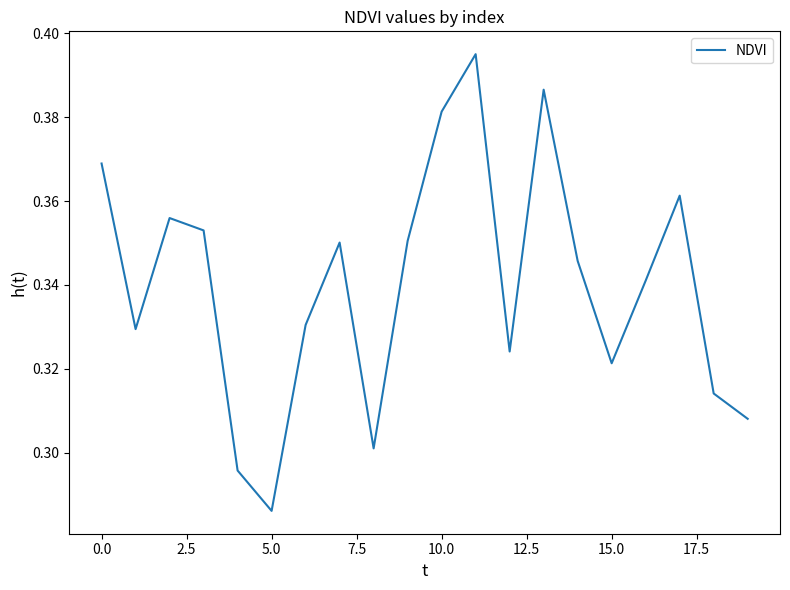

True or false: the data has more than 1 interior local peaks.

True